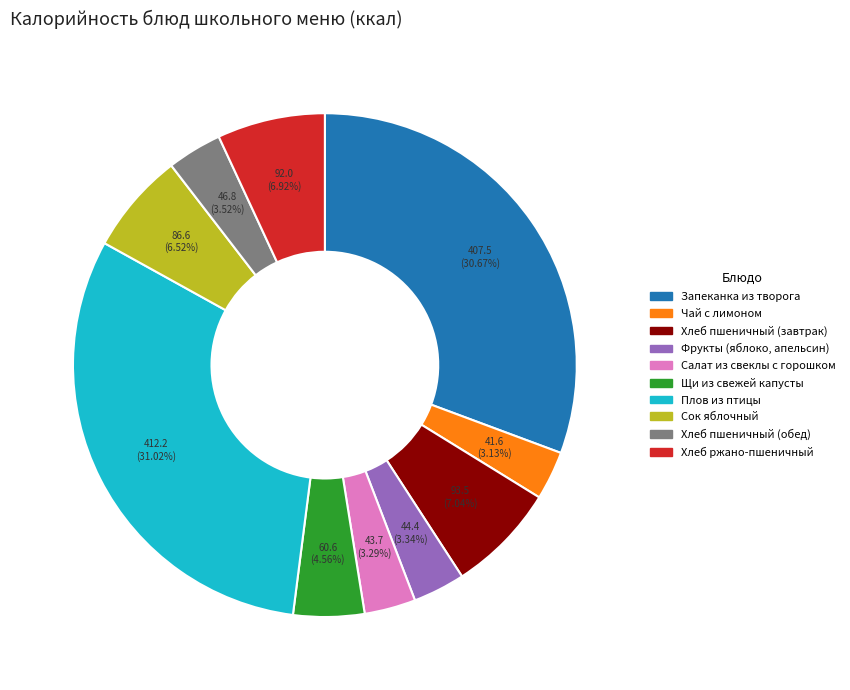

To the nearest percent, what is the difference between the largest and smallest slice percentages?

28%